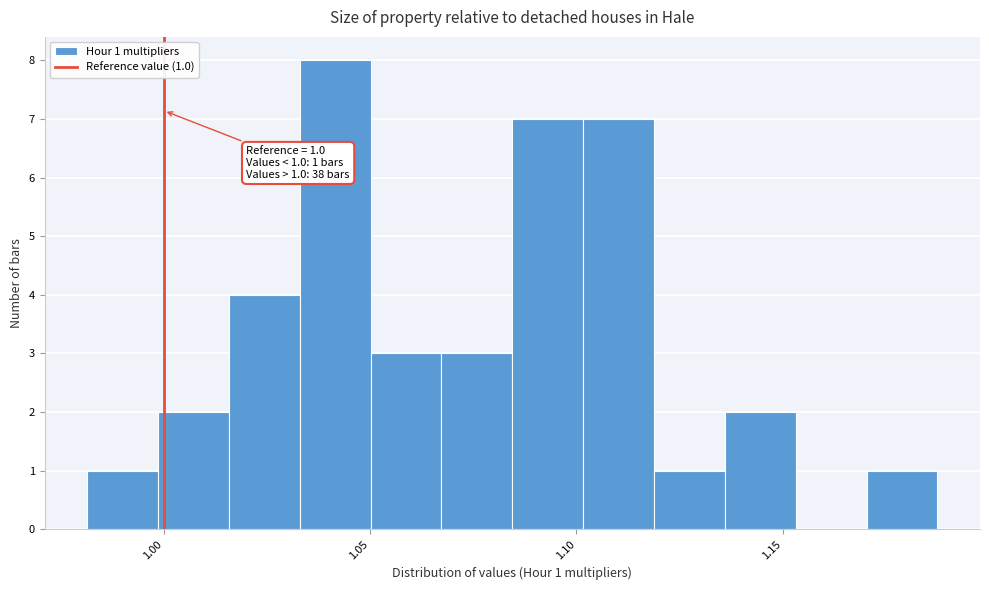

Read against the x-axis, roughly where is the centre of the tallest bar?

1.040